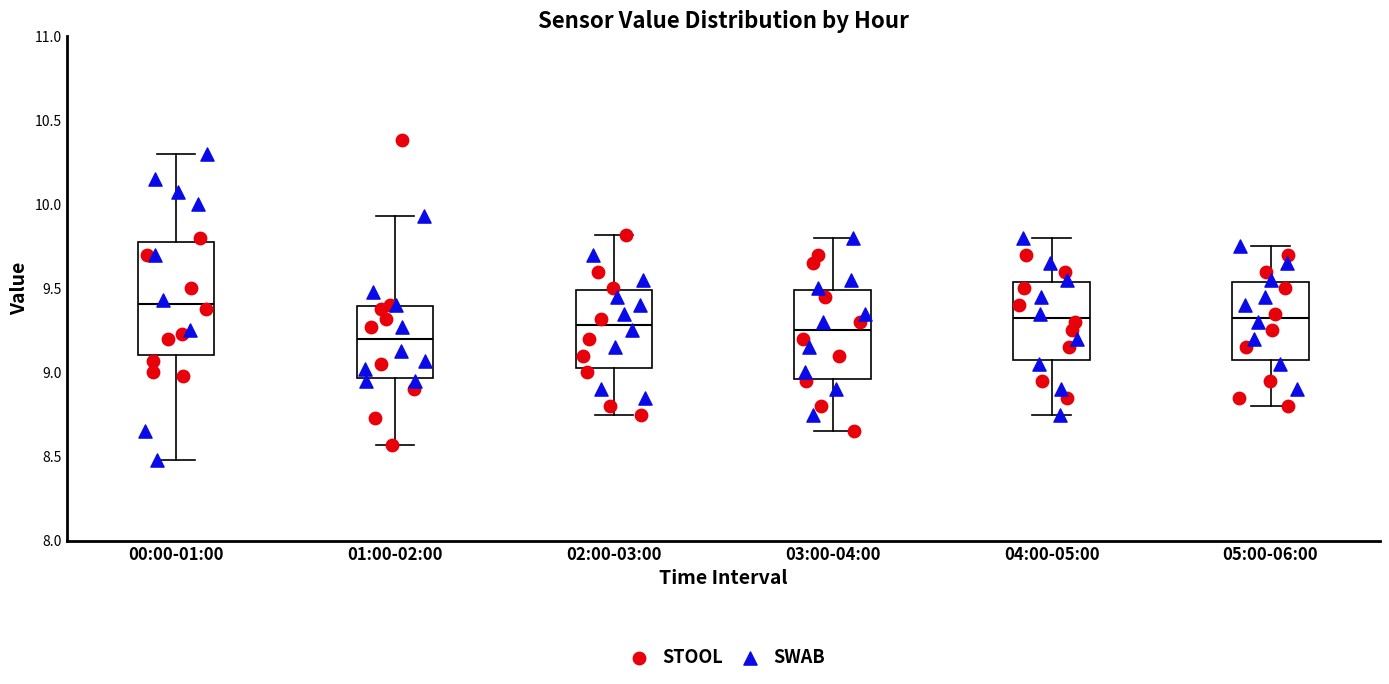

Reading left to right, read every box against the y-axis: the position of its median line, the range the box covers, and the ends of its whiskers. The values are not printed on the chart, so give them approximately, as read against the axis.

00:00-01:00: median 9.40, box 9.10 to 9.80, whiskers 8.50 to 10.30
01:00-02:00: median 9.20, box 8.95 to 9.40, whiskers 8.55 to 9.95
02:00-03:00: median 9.30, box 9.05 to 9.50, whiskers 8.75 to 9.80
03:00-04:00: median 9.25, box 8.95 to 9.50, whiskers 8.65 to 9.80
04:00-05:00: median 9.35, box 9.10 to 9.55, whiskers 8.75 to 9.80
05:00-06:00: median 9.35, box 9.10 to 9.55, whiskers 8.80 to 9.75